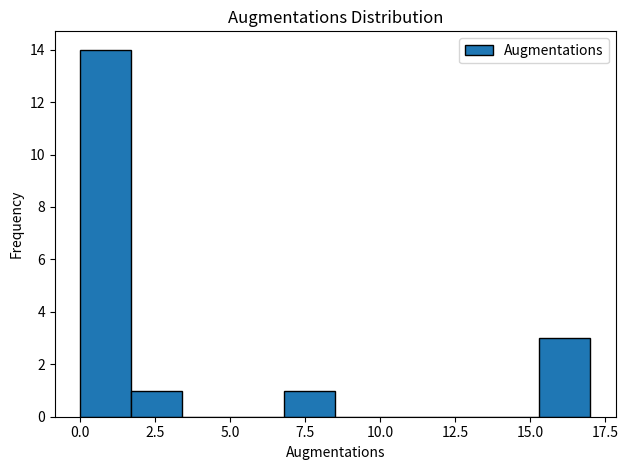

Read against the x-axis, roughly where is the centre of the tallest bar?

1.0